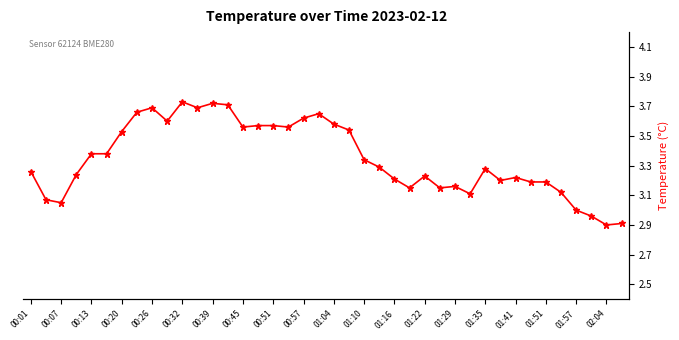

Is this an area chart (filled region under the line)?

No